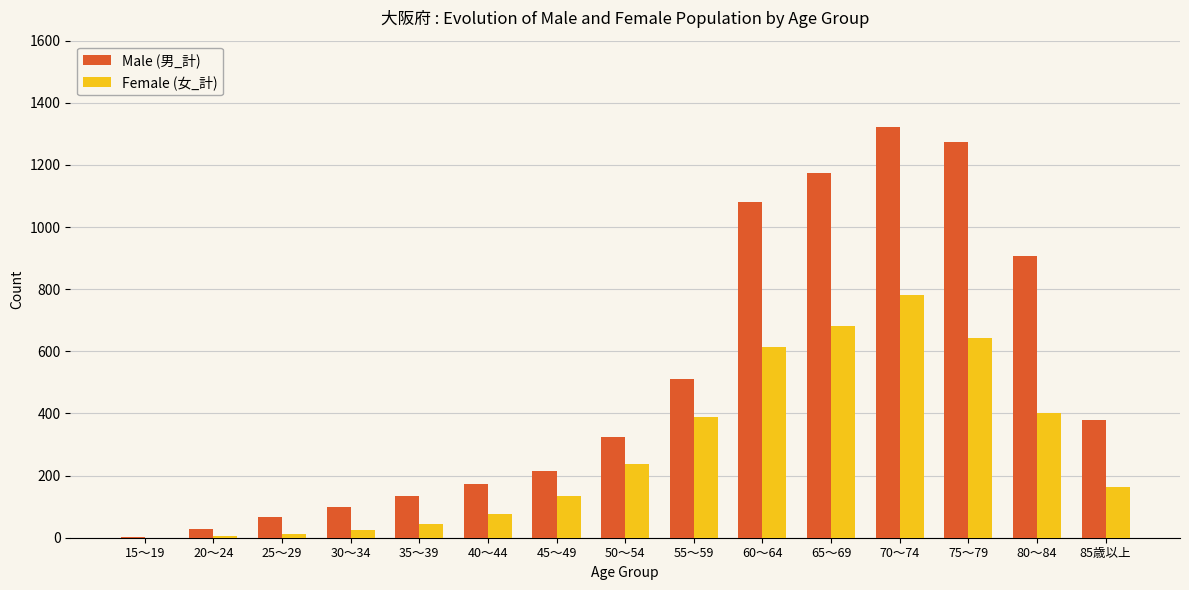

At which category is the sum across all series the highest?

70～74